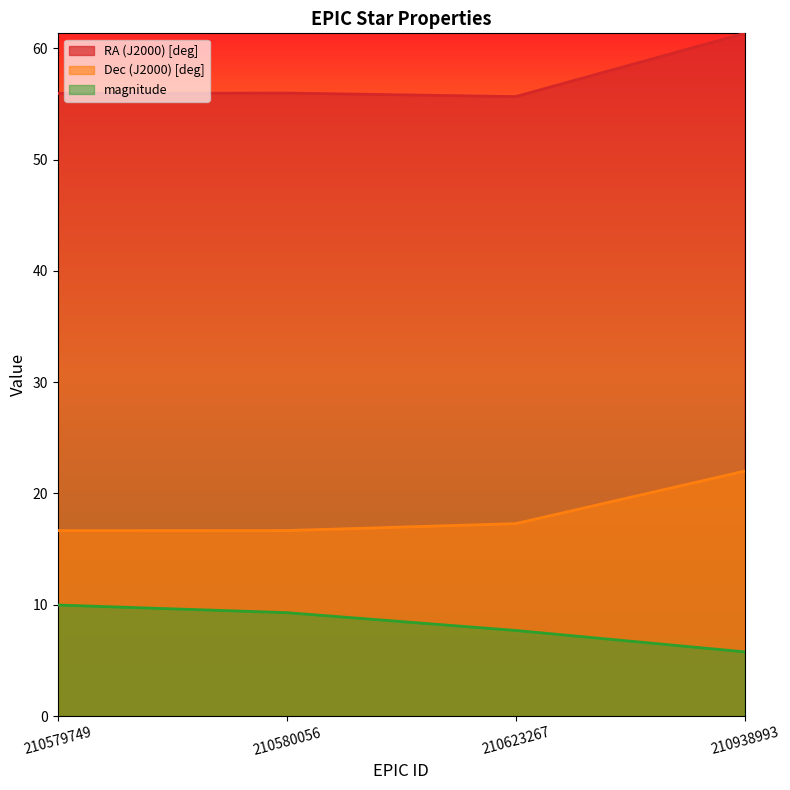

What is the greatest value displayed?

61.3